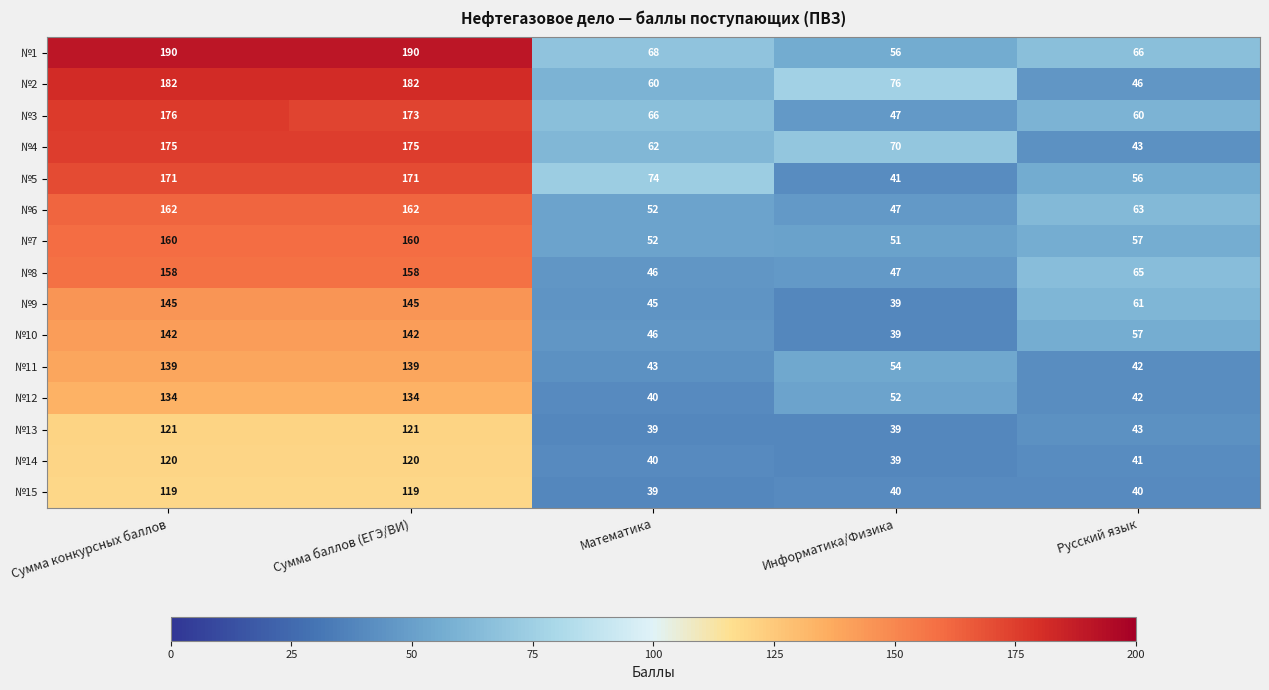

Read the №8 value at Сумма баллов (ЕГЭ/ВИ), to the nearest 10.

160